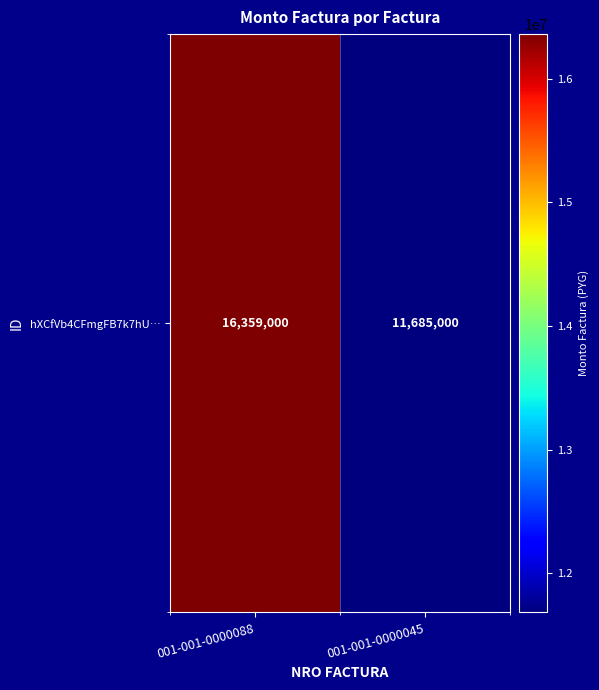

What is the change in value from 001-001-0000088 to 001-001-0000045?

-4674000